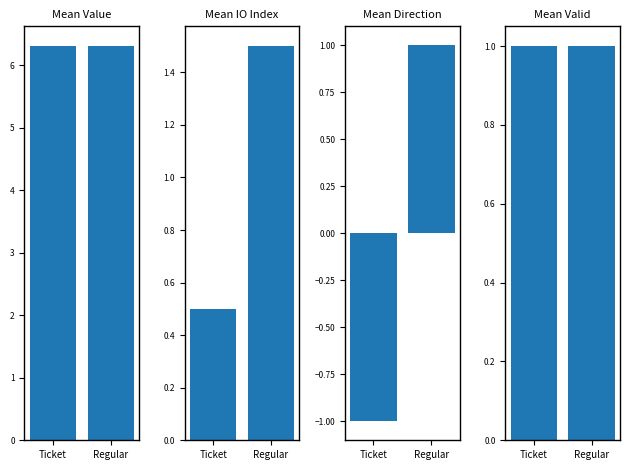

How many negative values does the Mean Direction series have?

1